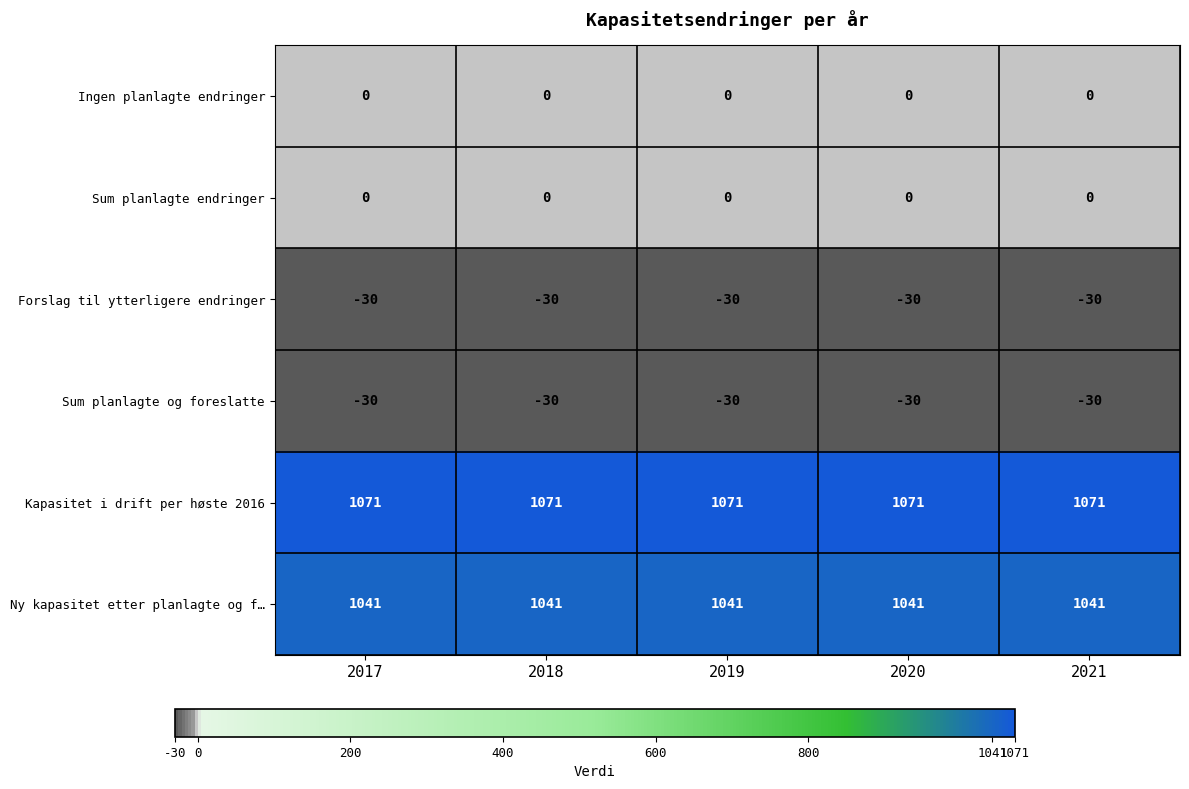

Is the value of Forslag til ytterligere endringer at 2018 greater than the value of Kapasitet i drift per høste 2016 at 2018?

No